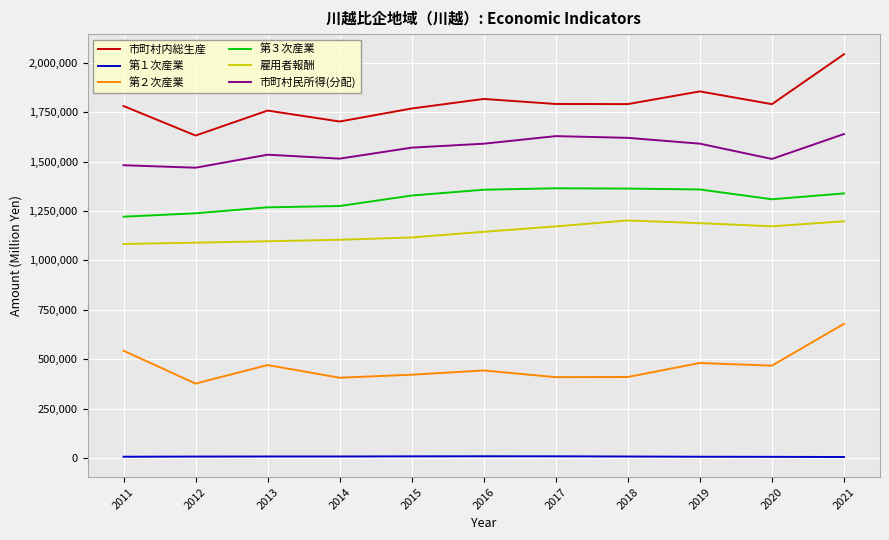

At 2021, list the series in order from largest to smallest.

市町村内総生産, 市町村民所得(分配), 第３次産業, 雇用者報酬, 第２次産業, 第１次産業